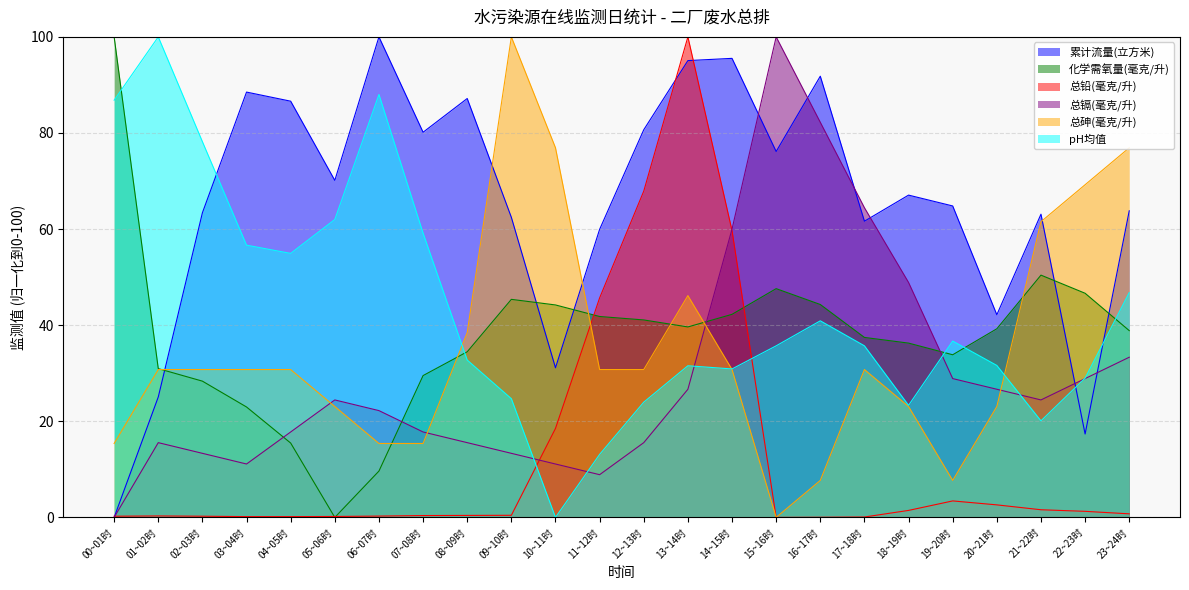

Does the chart display data point markers on the line(s)?

No